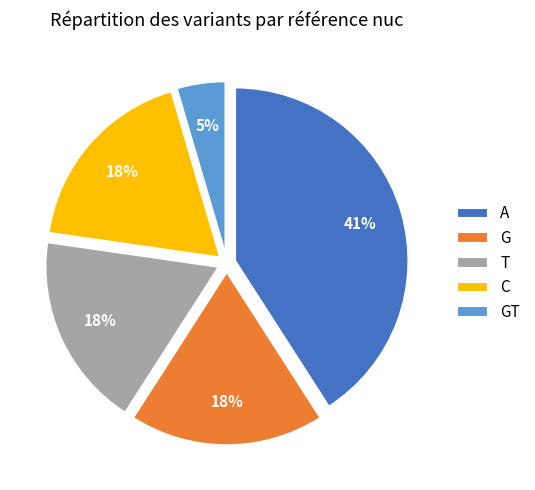

The C slice represents 18% of the pie. True or false?

True